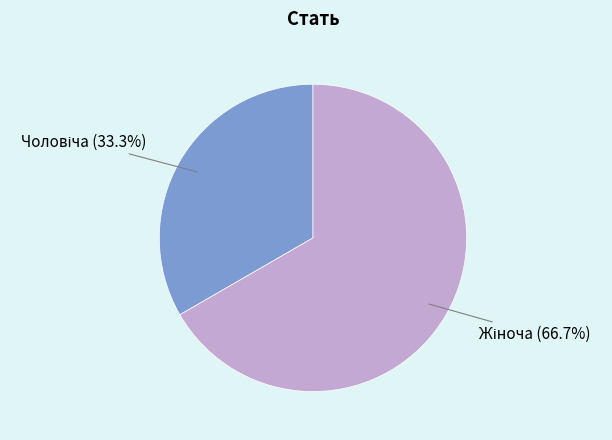

Count the number of slices in the pie.

2